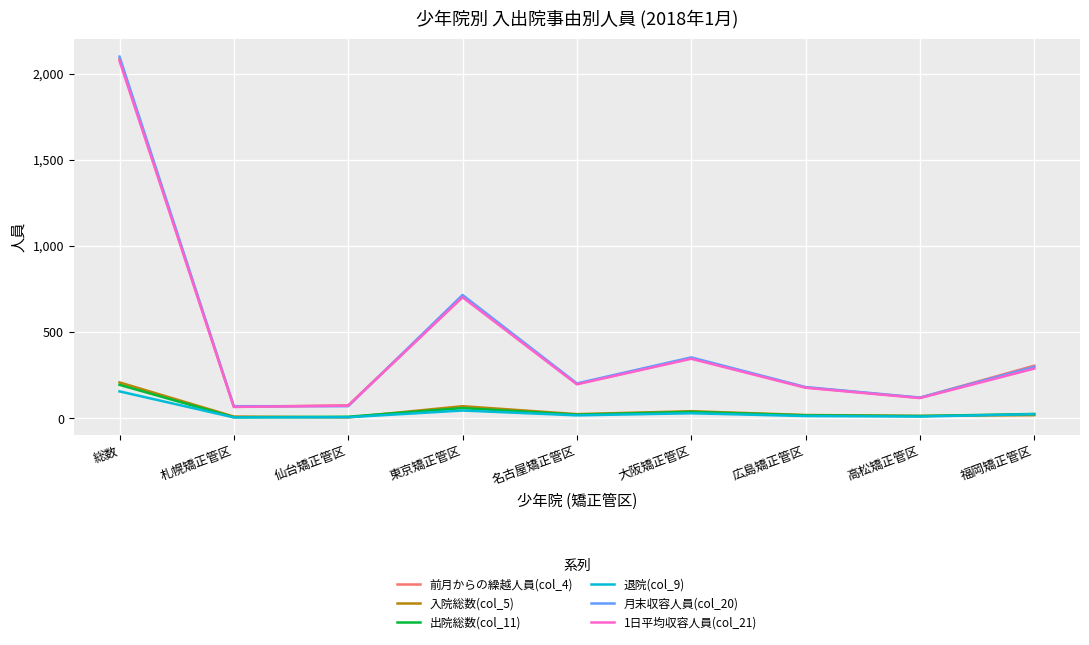

What is the maximum value shown in the chart?

2098